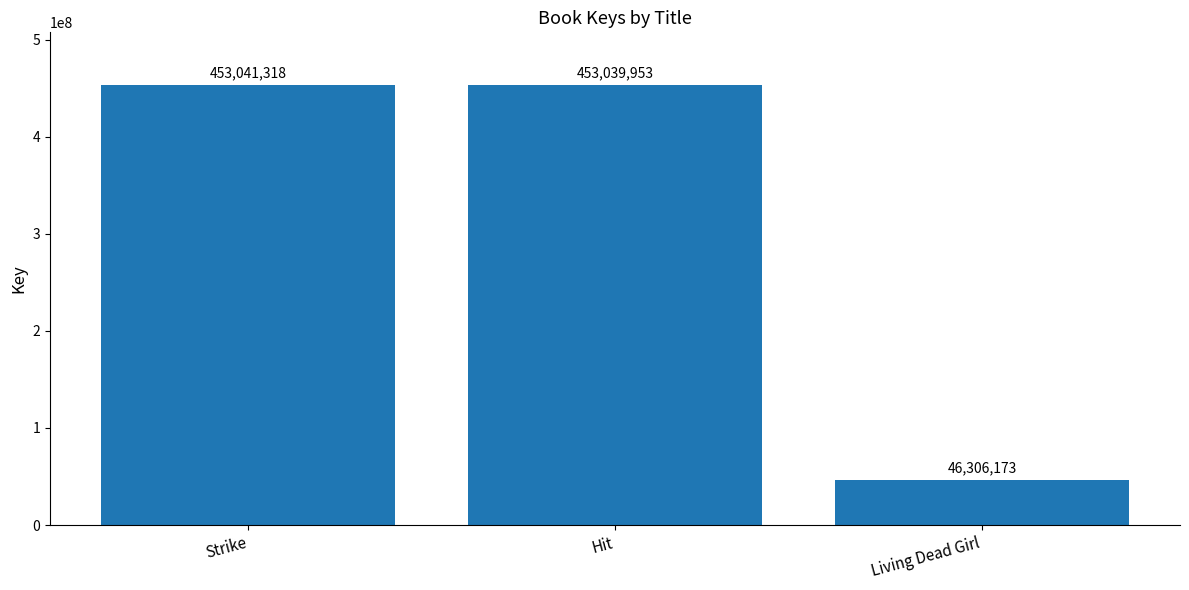

What is the ratio of the value at Strike to the value at Living Dead Girl?

9.8